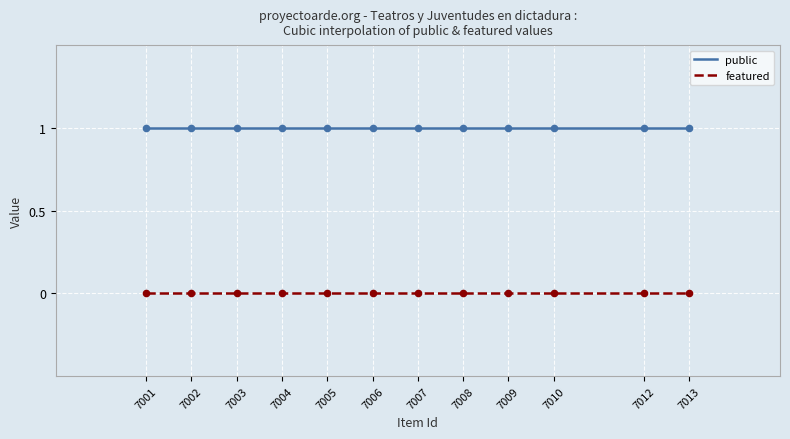

At which category is the sum across all series the highest?

7001